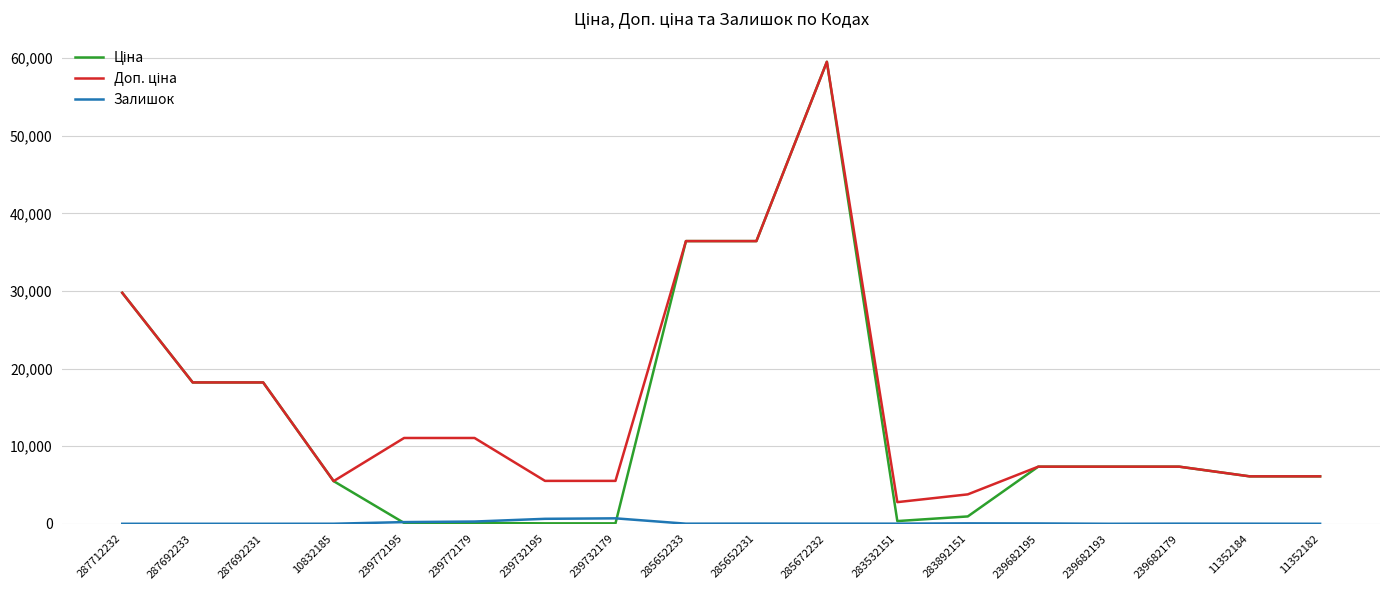

Does the chart display data point markers on the line(s)?

No